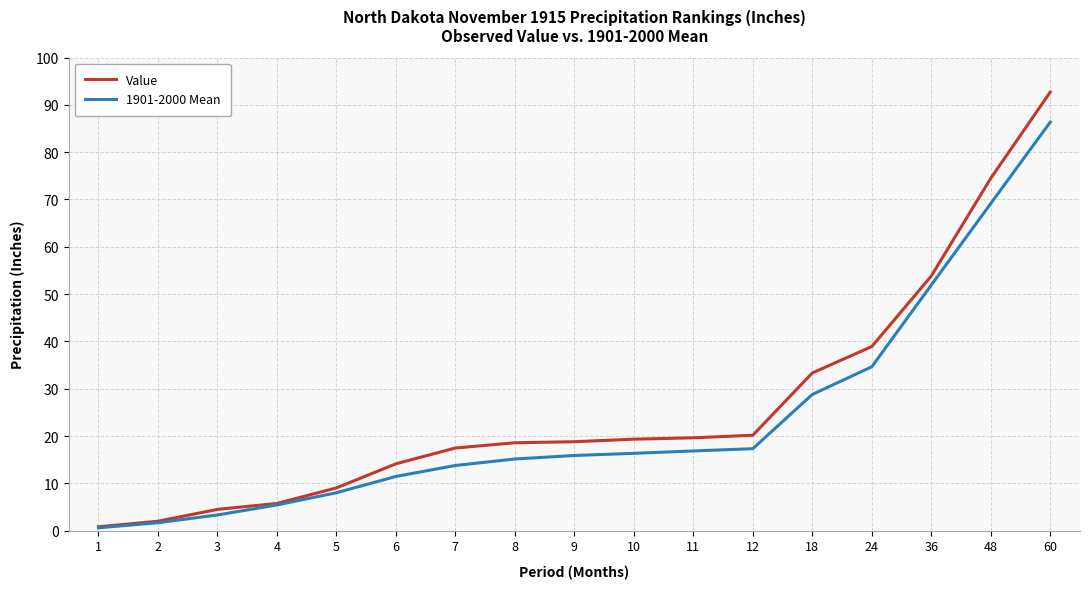

Between 6 and 10, which series saw the biggest shift?

Value